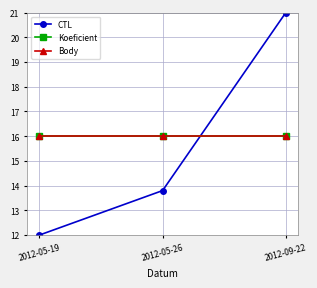

Does the chart have visible grid lines?

Yes